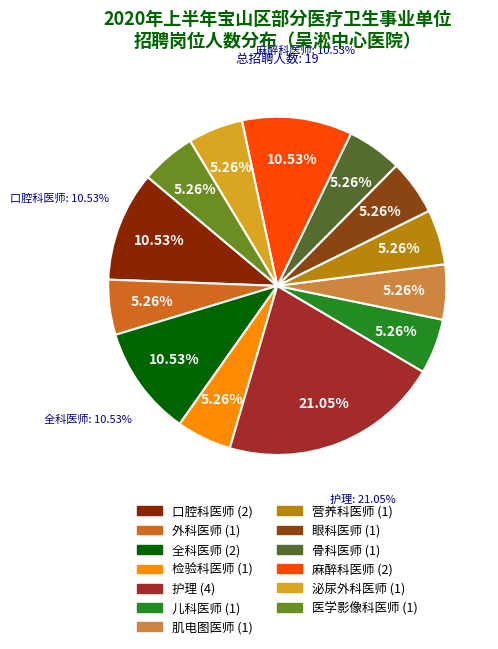

What is the ratio of the value at 全科医师 to the value at 口腔科医师?

1.0